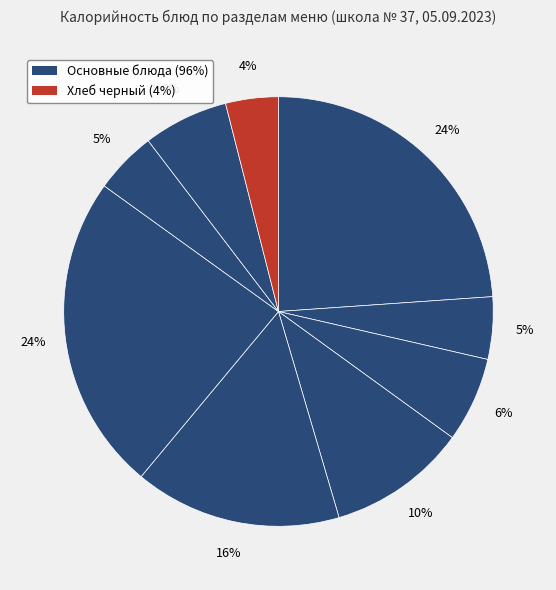

To the nearest percent, what is the average slice percentage?

11%